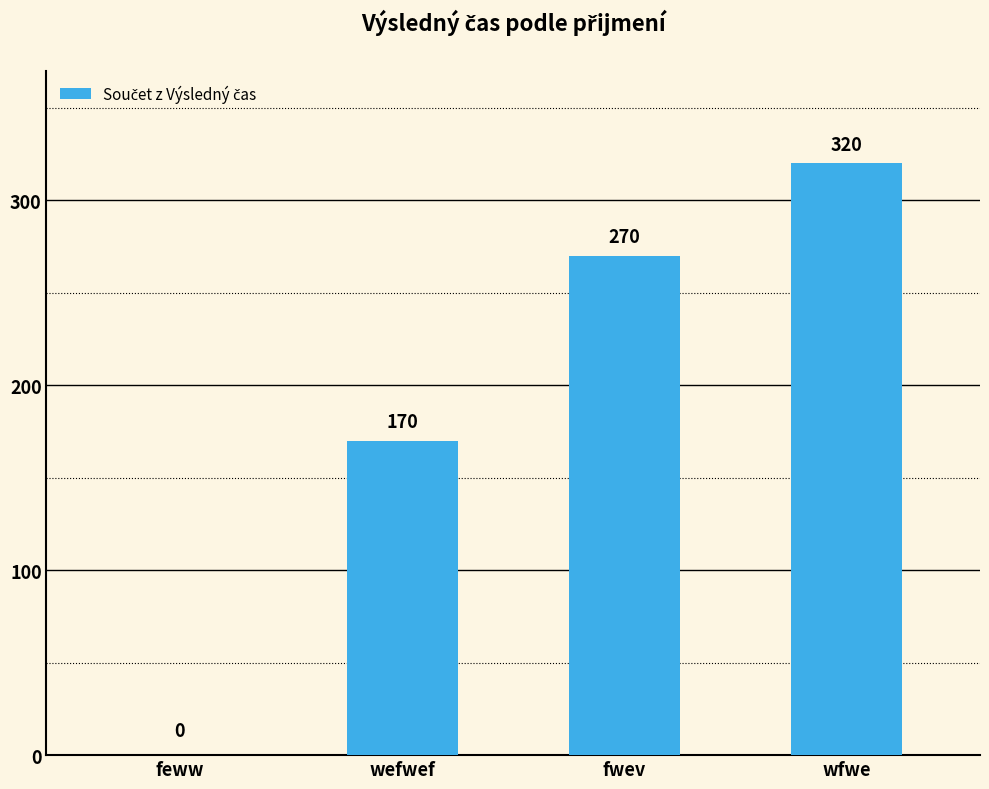

What is the sum of all values?

760